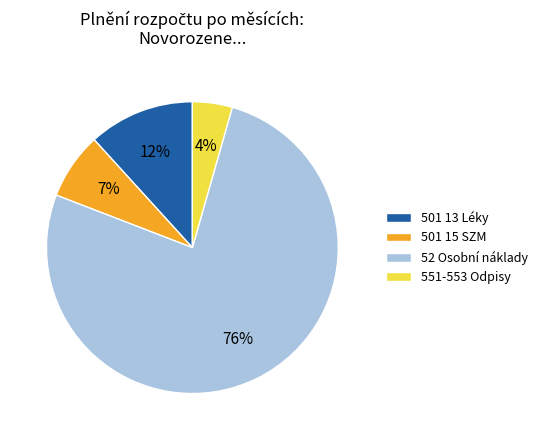

Combined, do 501 13 Léky and 52 Osobní náklady account for over 50%?

Yes